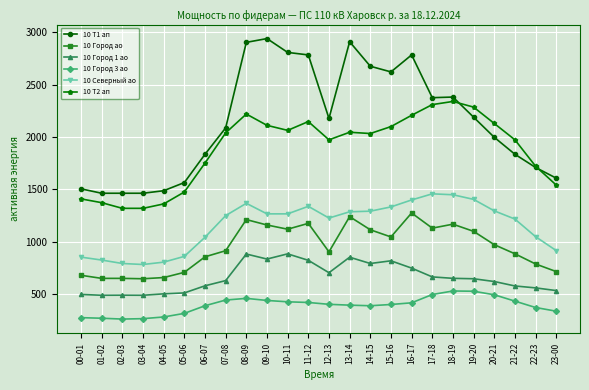

Rank the series by their maximum value, from highest to lowest.

10 Т1 ап, 10 Т2 ап, 10 Северный ао, 10 Город ао, 10 Город 1 ао, 10 Город 3 ао